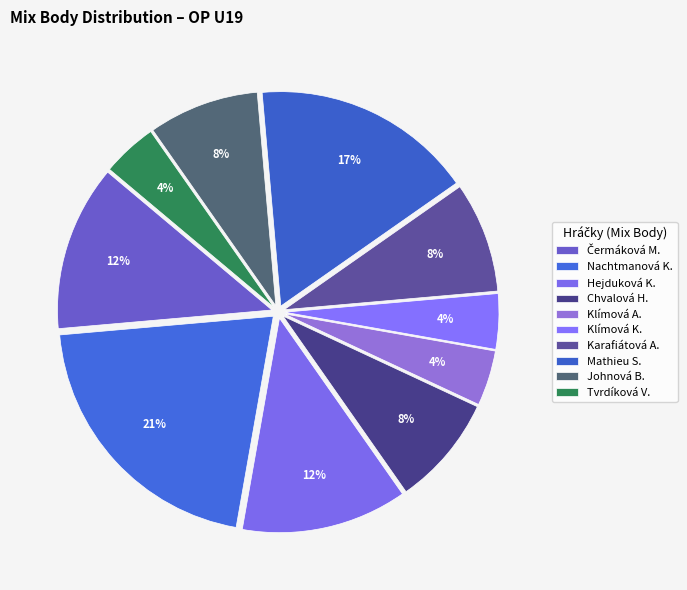

Count the number of slices in the pie.

10